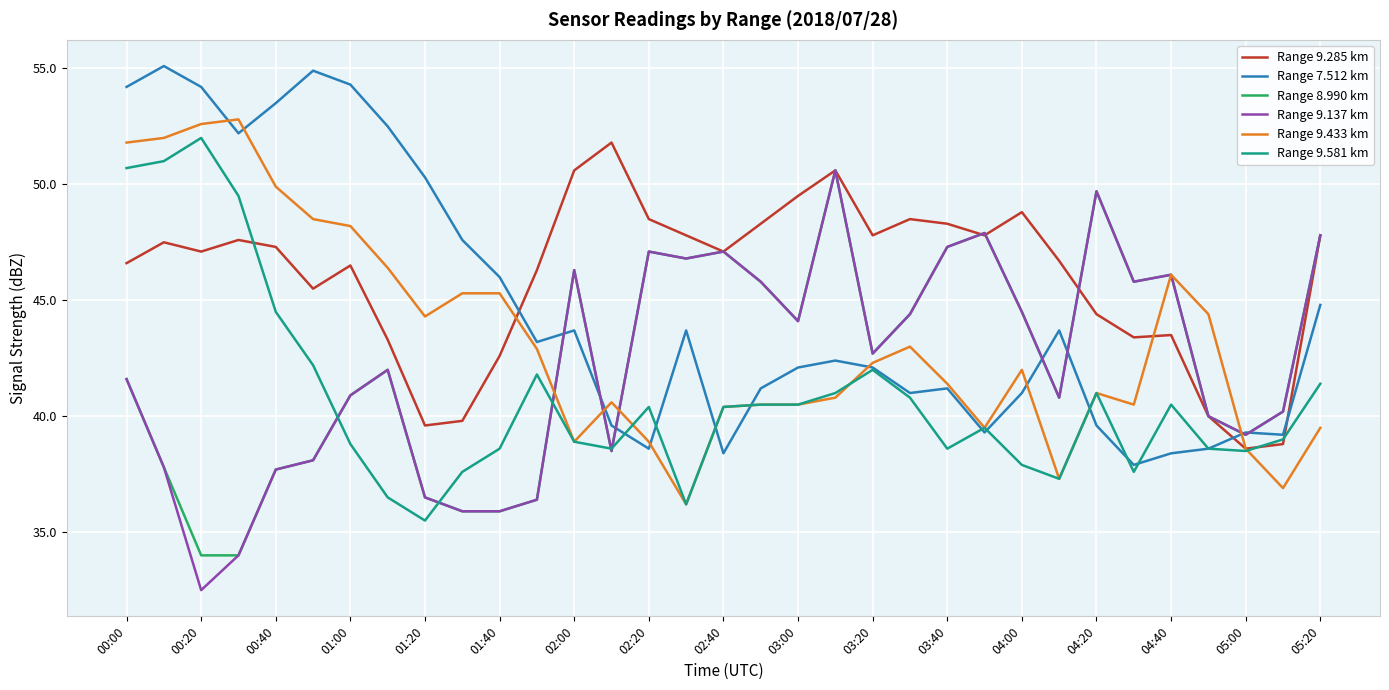

What is the lowest value of the Range 7.512 km series?

37.9